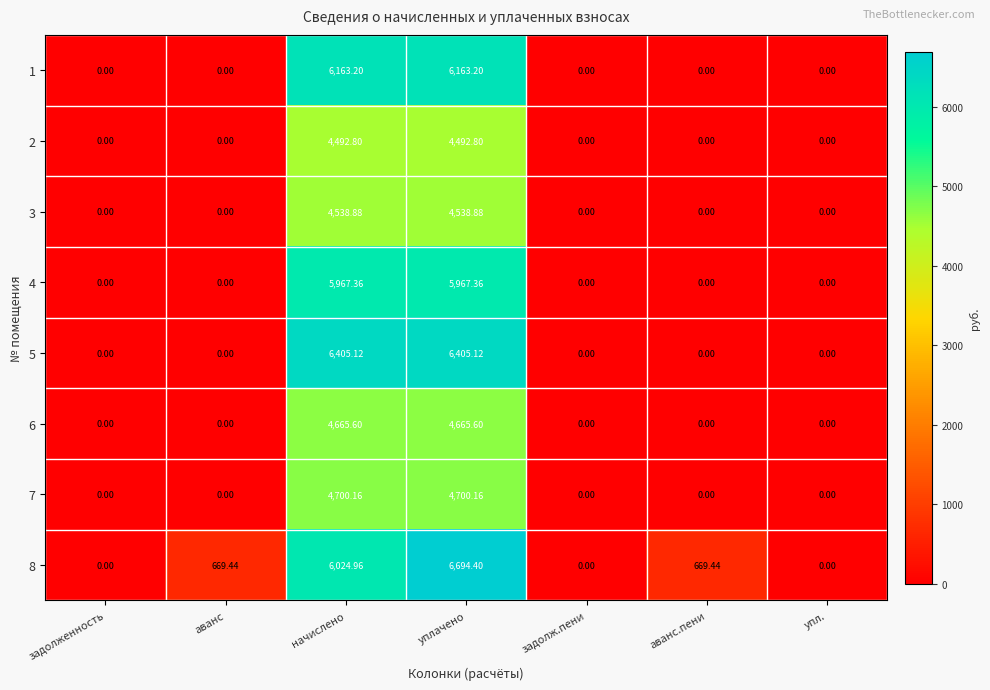

At which category is the sum across all series the highest?

уплачено